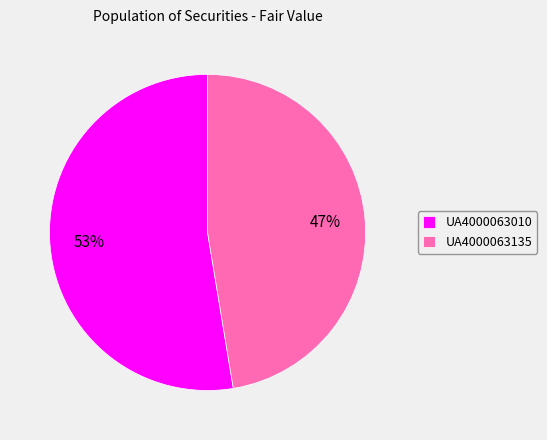

To the nearest percent, what is the average slice percentage?

50%